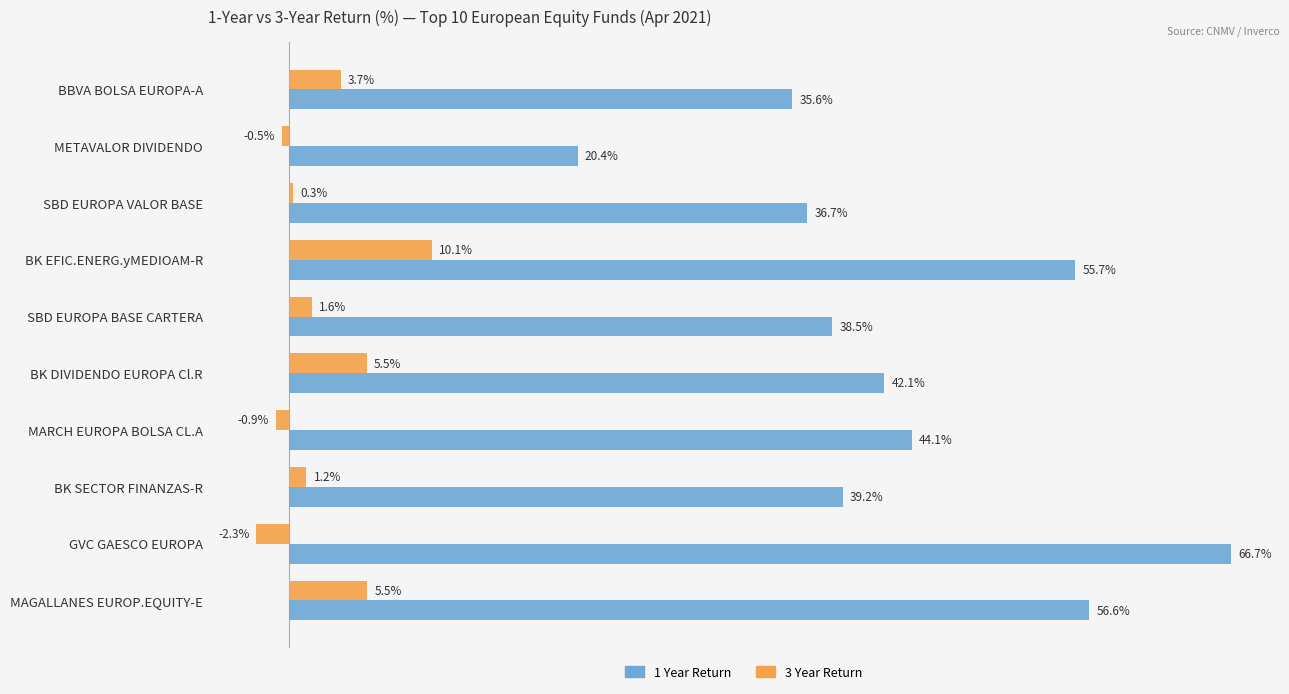

At which category is the sum across all series the highest?

BK EFIC.ENERG.yMEDIOAM-R